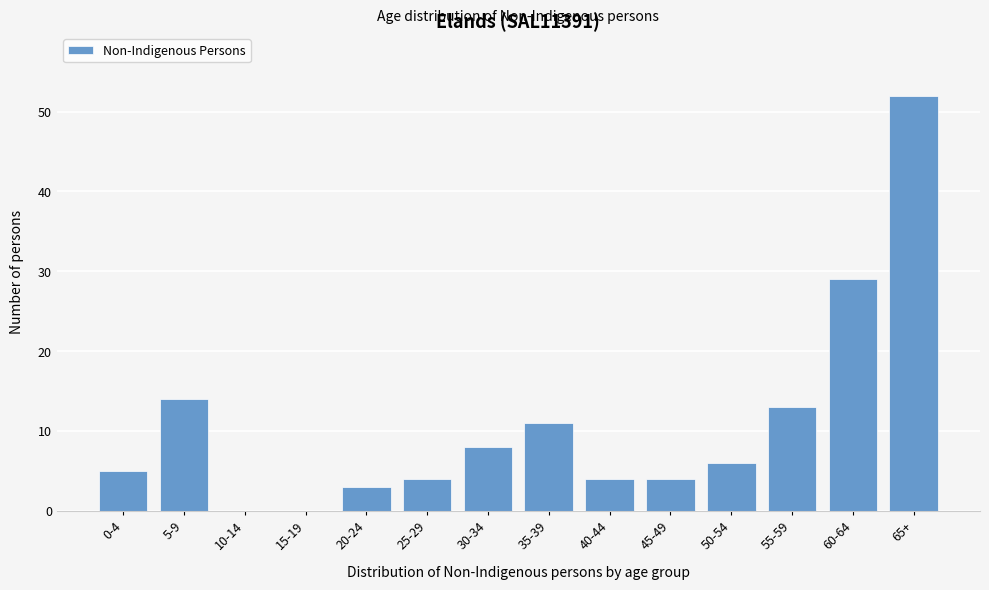

Reading left to right, list all the values displayed in this chart.

0-4=5	5-9=14	10-14=0	15-19=0	20-24=3	25-29=4	30-34=8	35-39=11	40-44=4	45-49=4	50-54=6	55-59=13	60-64=29	65+=52